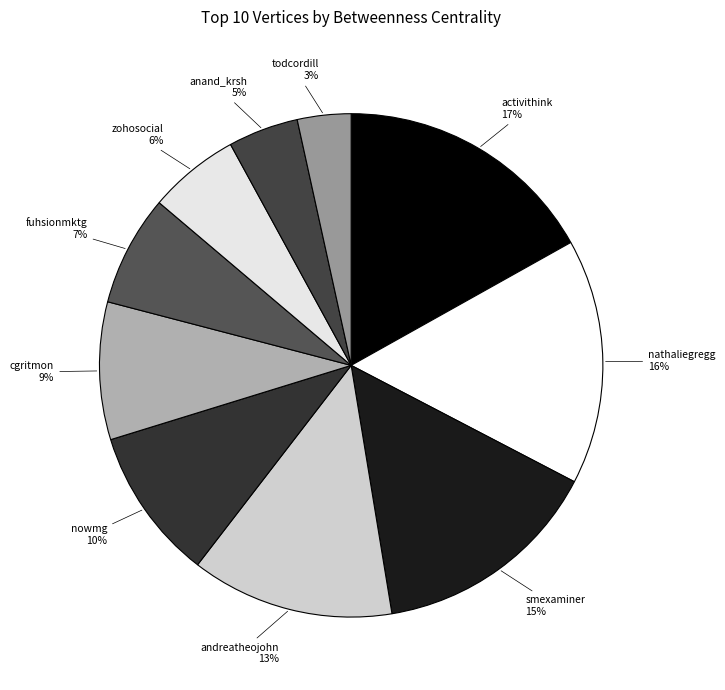

Does any single category account for the majority?

No